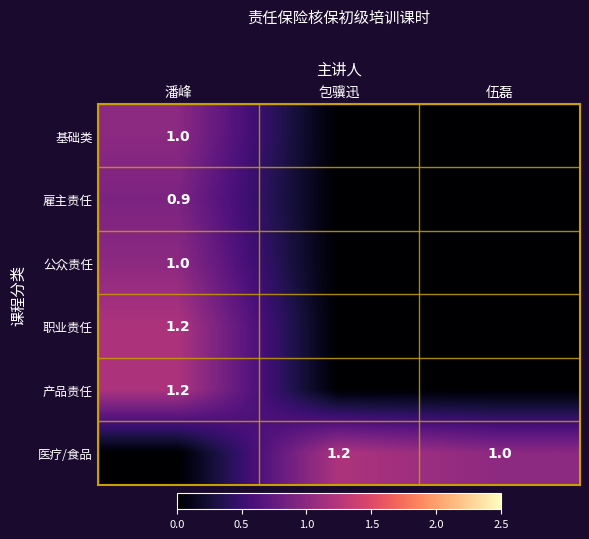

Is it true that 公众责任 equals 1.0 at 潘峰?

True